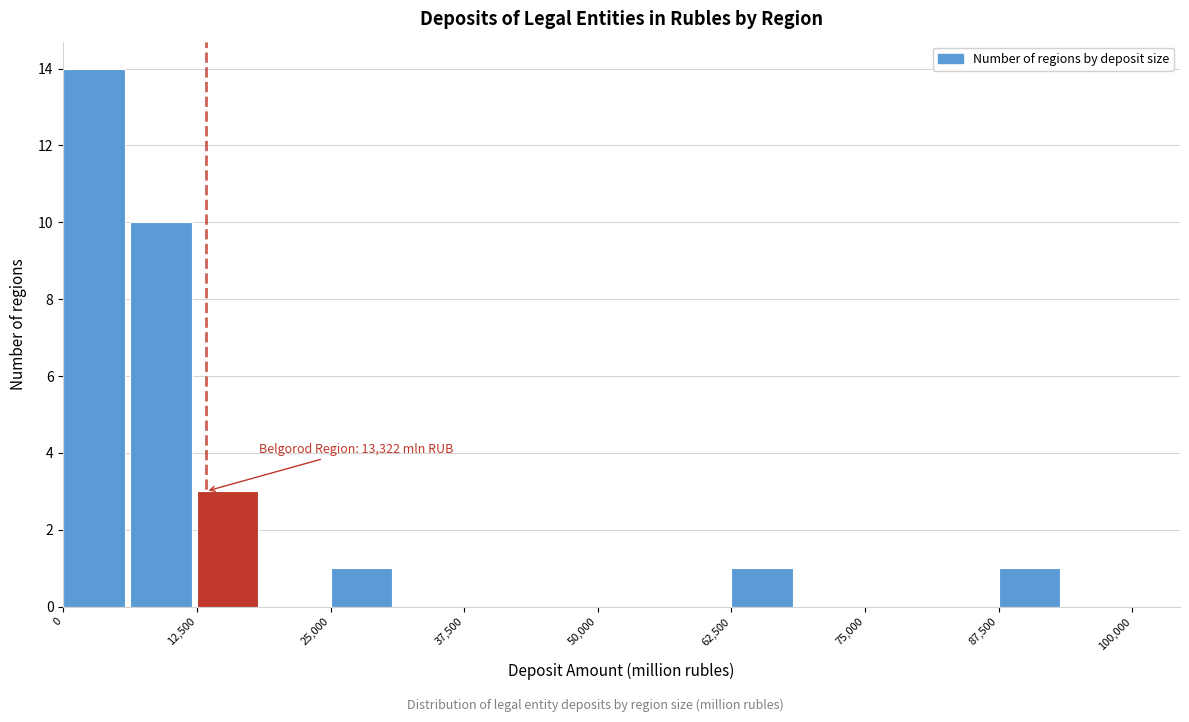

Around what value on the x-axis is the tallest bar? Give the approximate position of its centre, as read against the axis.

2000